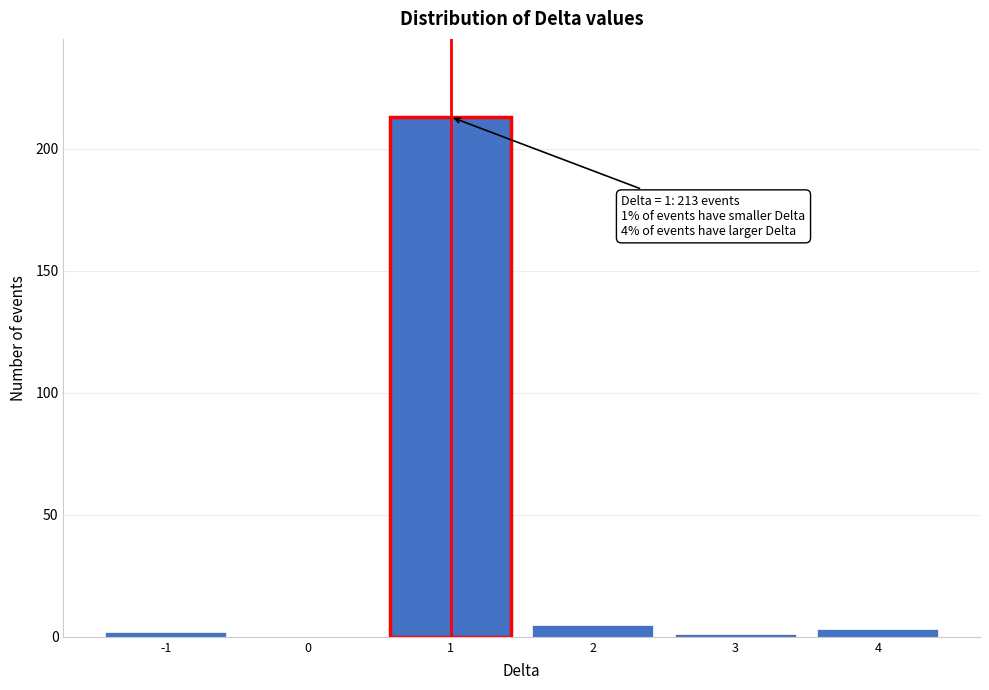

Which range on the x-axis has the tallest bar?

0.5 to 1.5